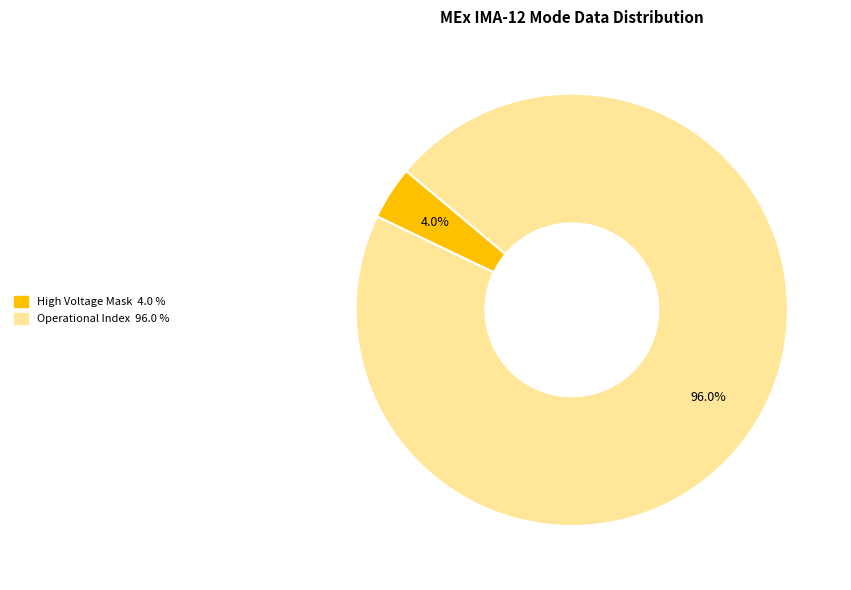

How many segments does this pie chart have?

2